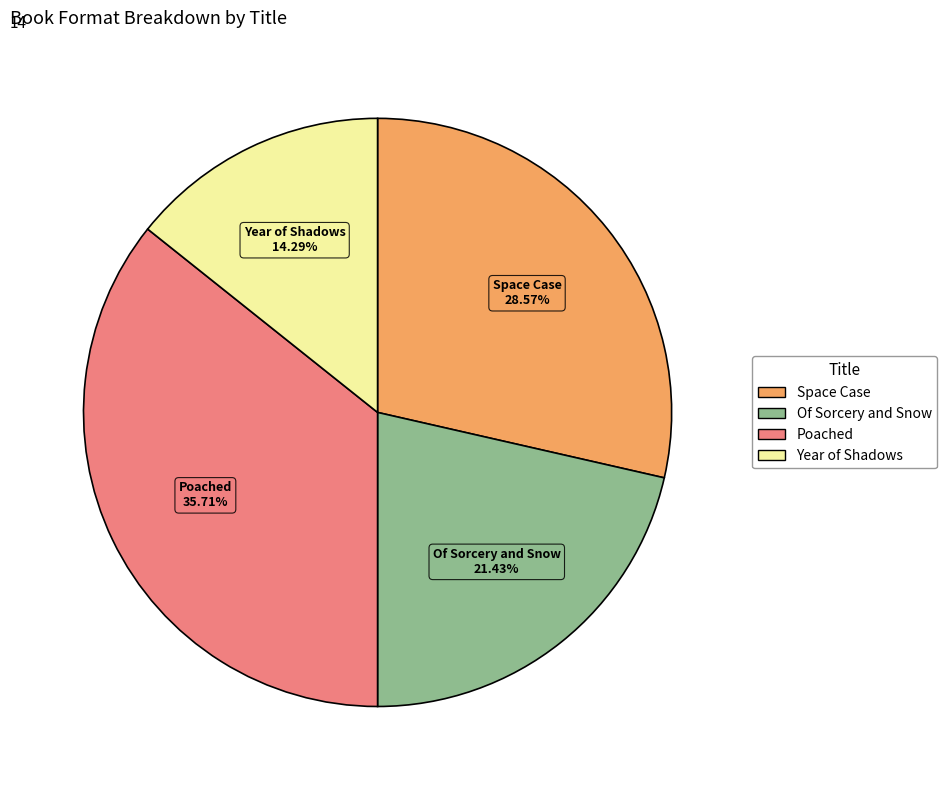

Is it true that Of Sorcery and Snow is 21% of the pie?

True